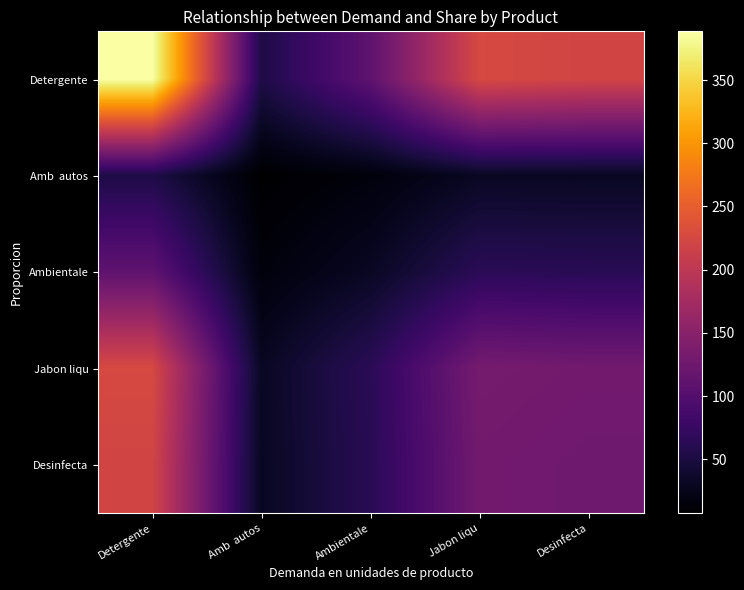

What is the greatest value displayed?

388.6